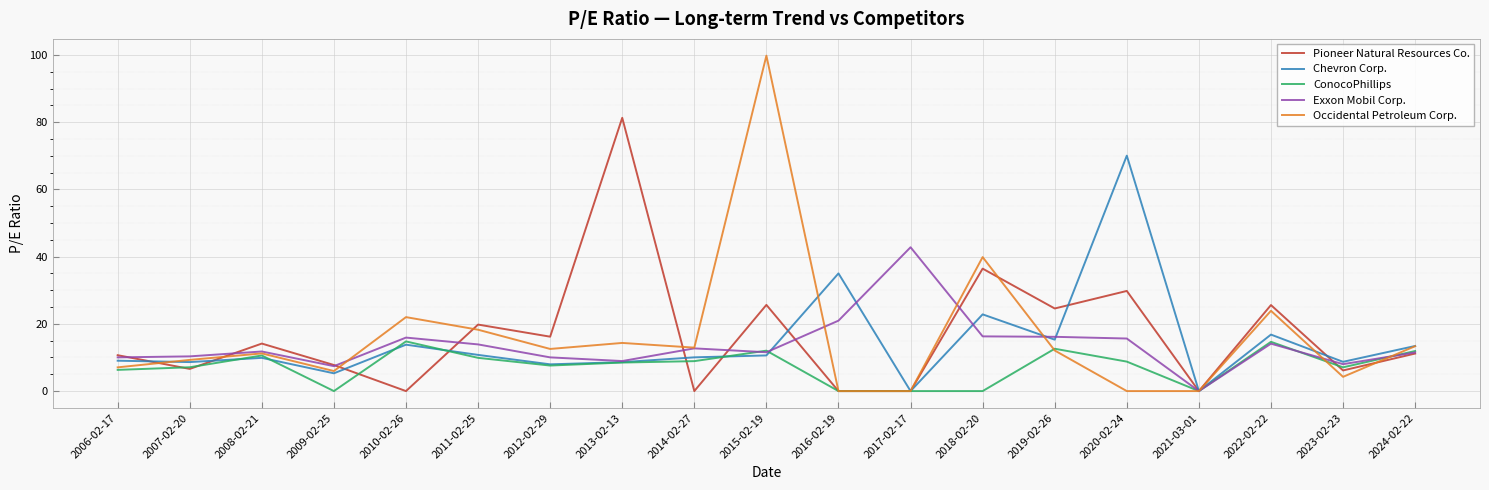

What is the average value of the Occidental Petroleum Corp. series?

16.1